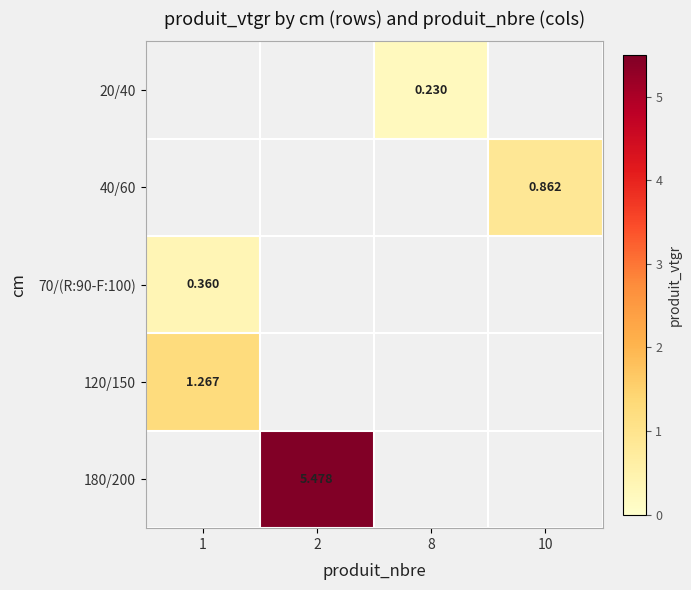

Between 2 and 10, which series saw the biggest shift?

180/200